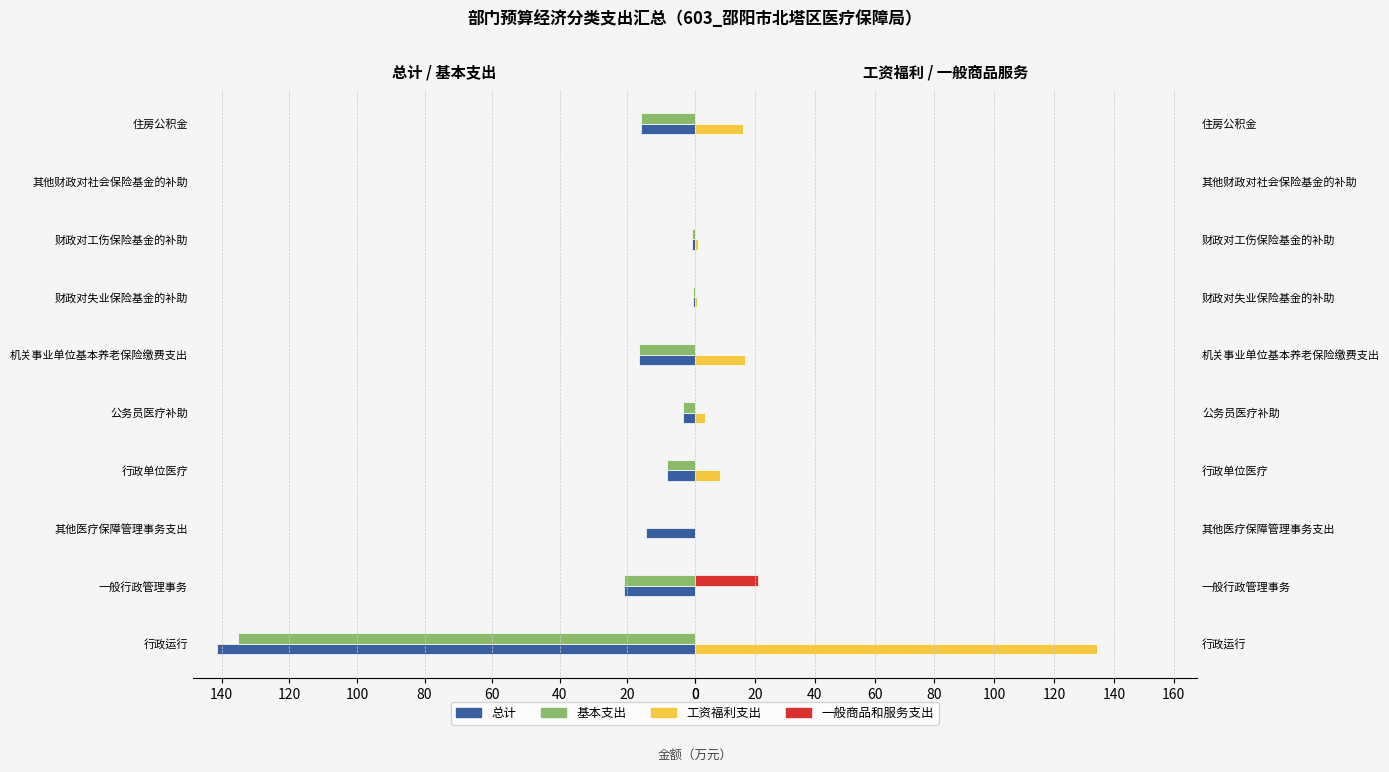

Rank the series by their maximum value, from lowest to highest.

一般商品和服务支出, 工资福利支出, 基本支出, 总计